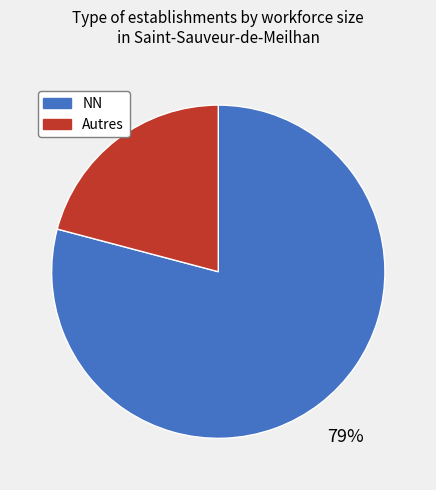

Is there a majority slice in this chart?

Yes